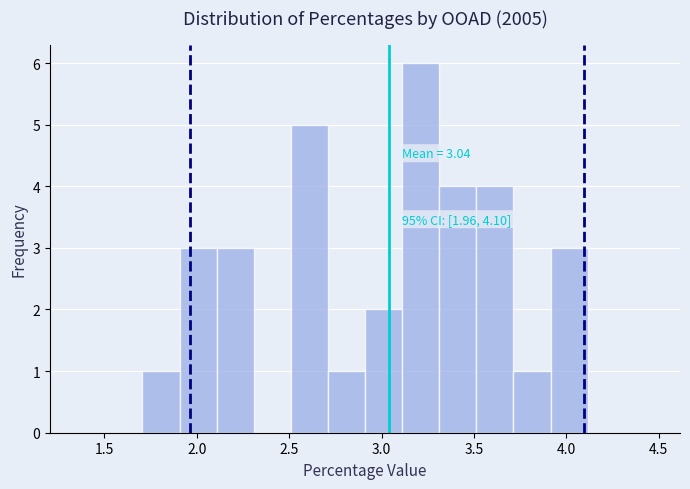

Over which range of the x-axis is the bar tallest?

3.1 to 3.3